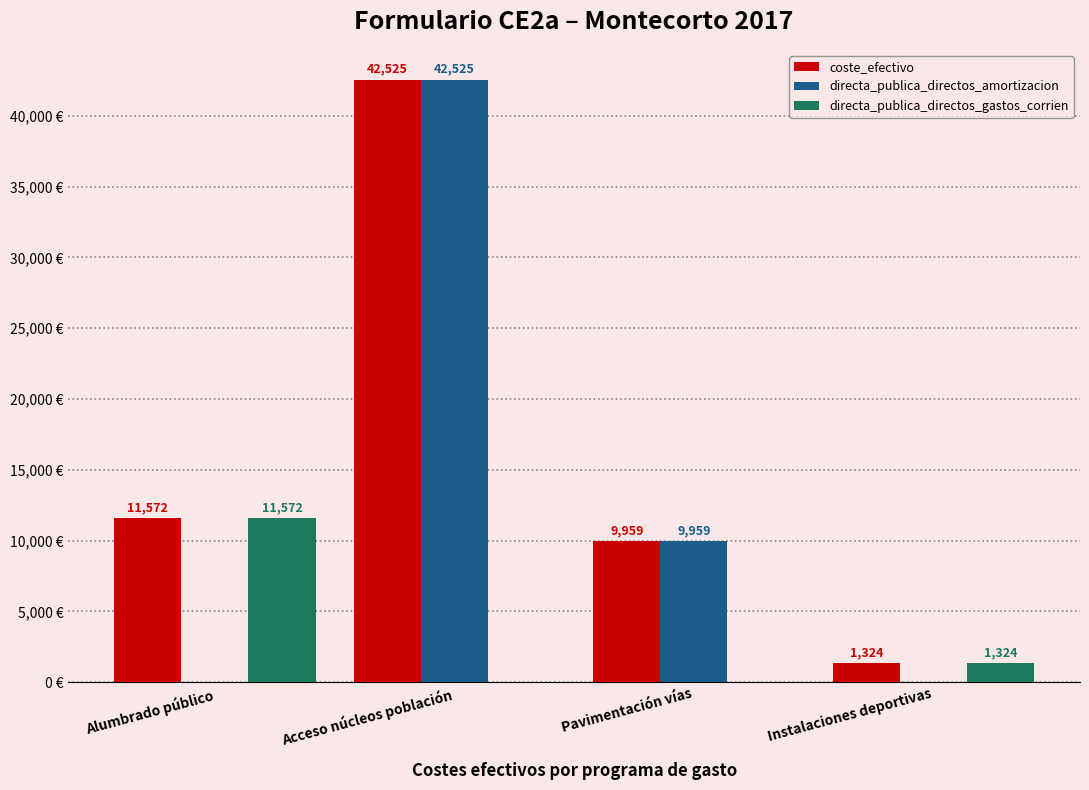

At which category is the sum across all series the highest?

Acceso núcleos población